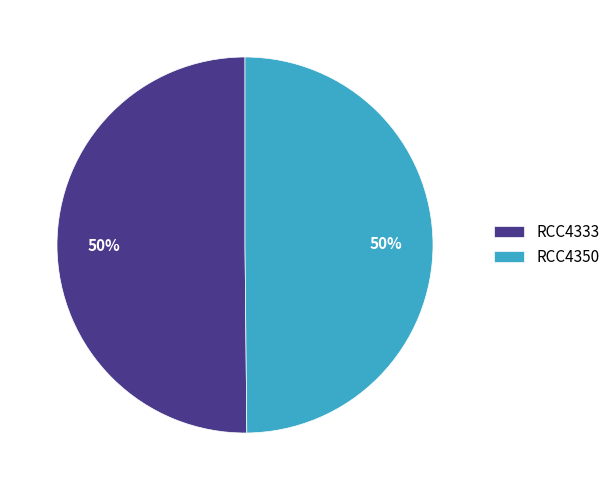

How many slices are in this pie chart?

2